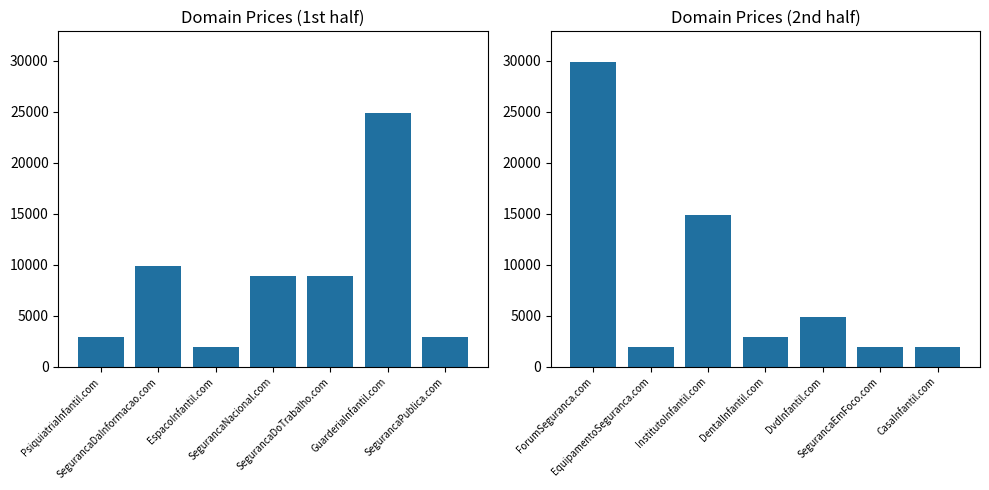

Count the number of categories in the chart.

7